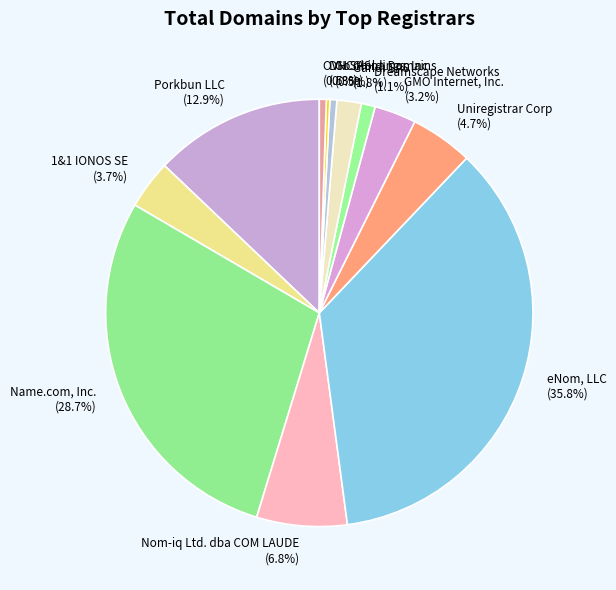

What is the largest slice in the pie chart?

eNom, LLC